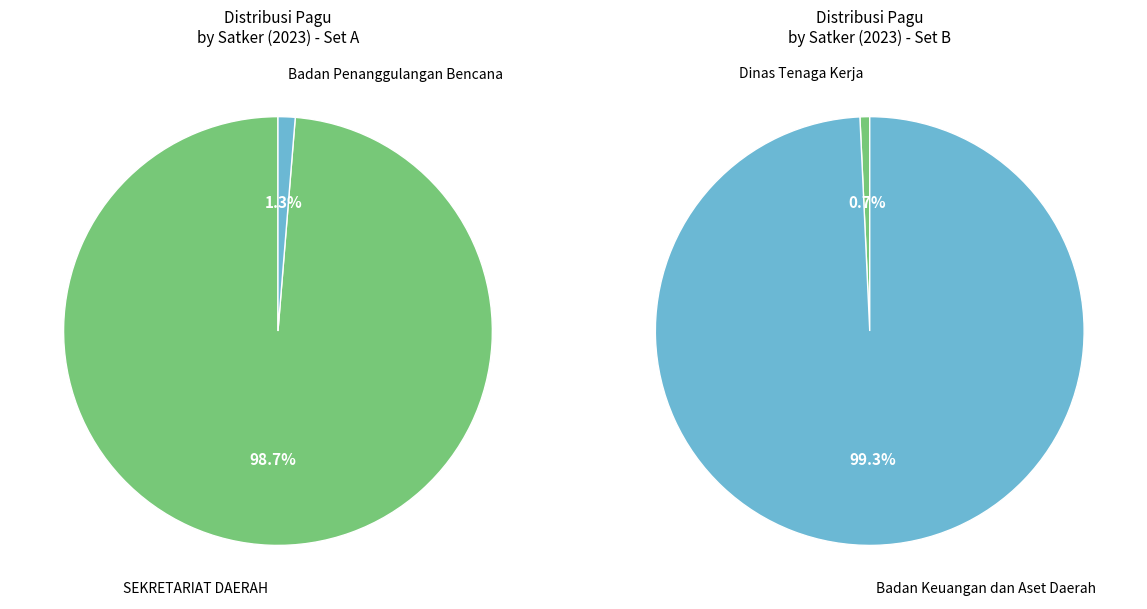

Is it true that Sewa Bangunan Gedung (2) is 6% of the pie?

False